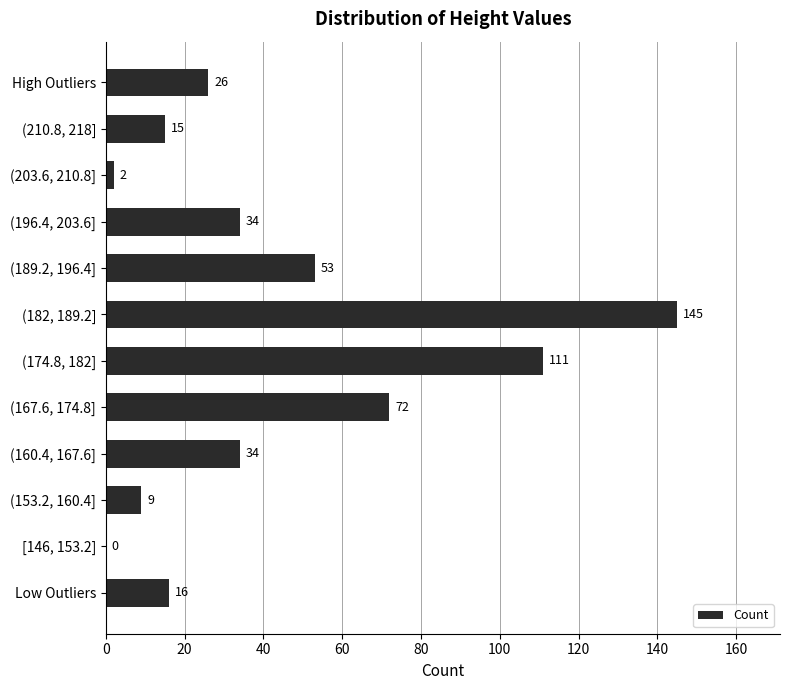

The value at (189.2, 196.4] is 53. True or false?

True